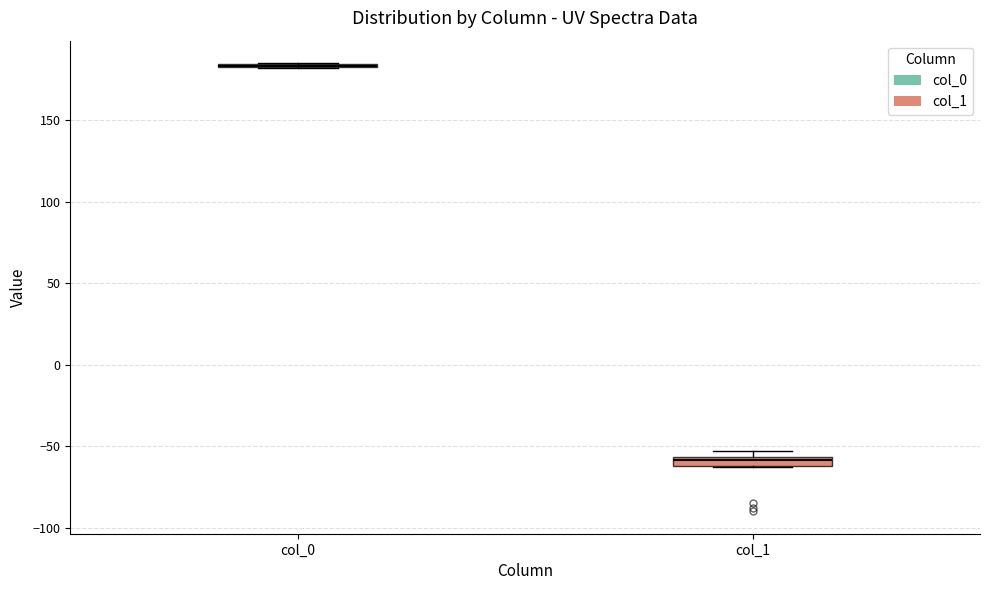

Where is the lower edge of the box for col_1 on the y-axis? The values are not printed on the chart, so give them approximately, as read against the axis.

-60